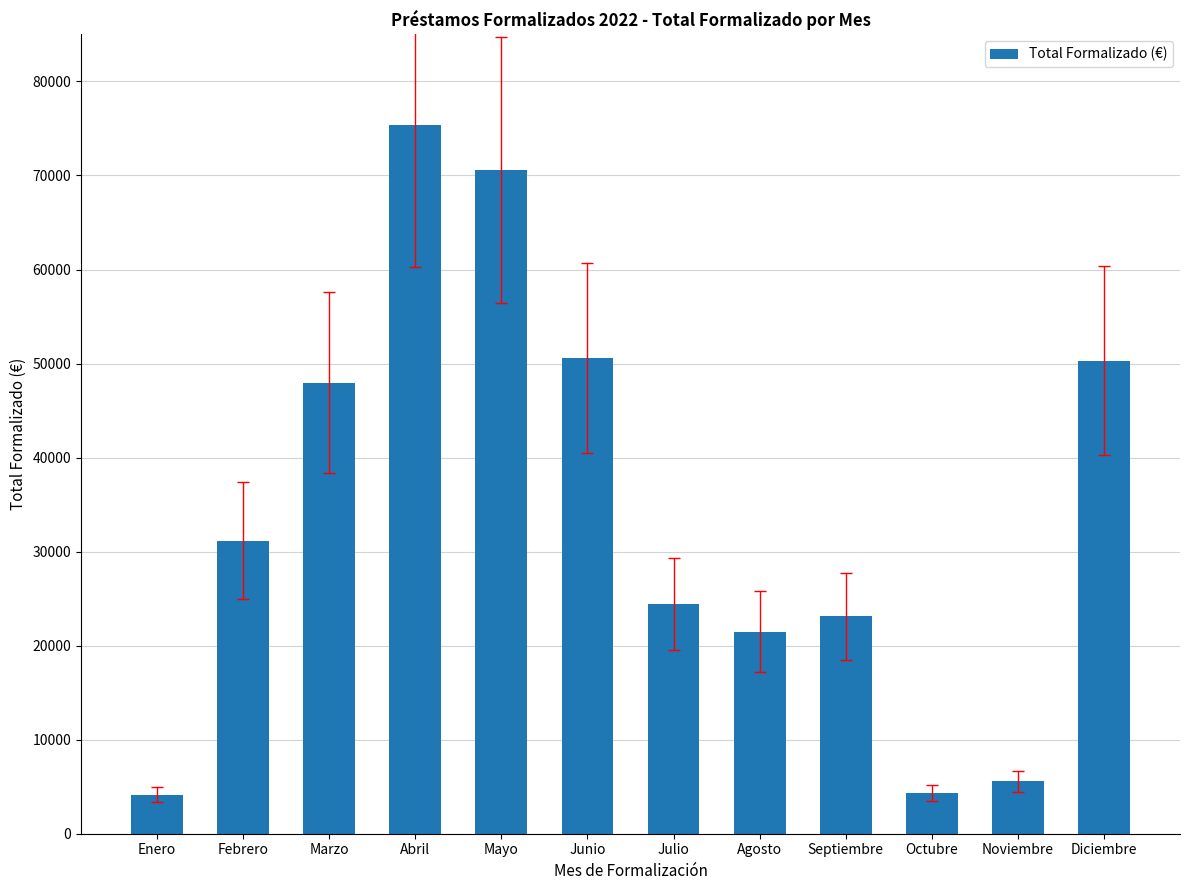

How many data points does each series have?

12